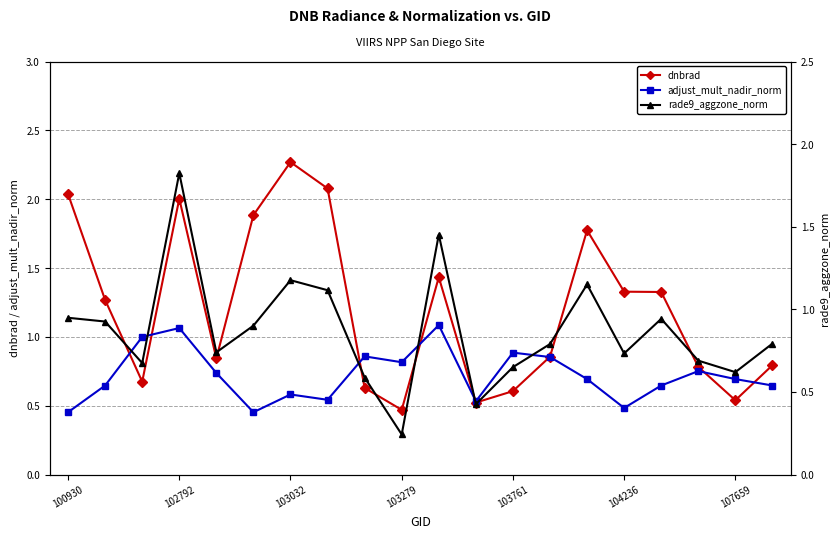

How many distinct data groups are displayed?

3